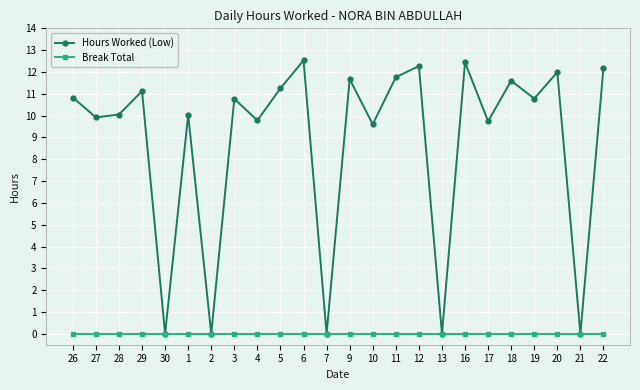

What is the greatest value displayed?

12.5